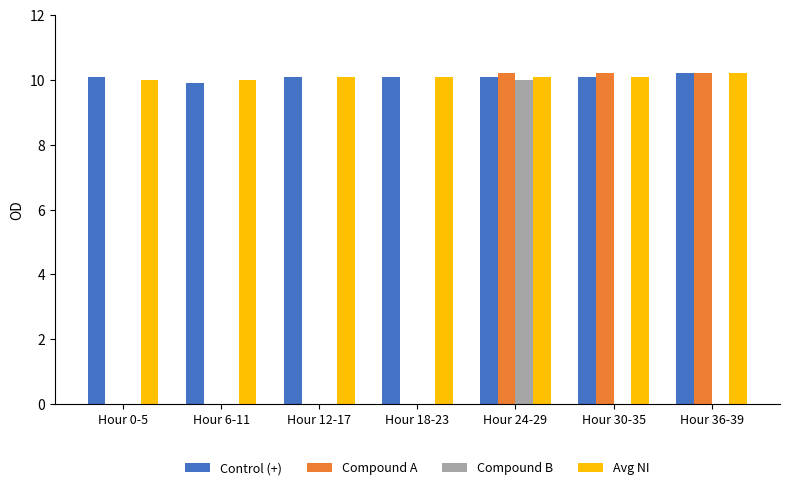

Reading left to right, what are all the values shown in this chart?

Control (+): Hour 0-5=10.1	Hour 6-11=9.9	Hour 12-17=10.1	Hour 18-23=10.1	Hour 24-29=10.1	Hour 30-35=10.1	Hour 36-39=10.2
Compound A: Hour 0-5=0.0	Hour 6-11=0.0	Hour 12-17=0.0	Hour 18-23=0.0	Hour 24-29=10.2	Hour 30-35=10.2	Hour 36-39=10.2
Compound B: Hour 0-5=0.0	Hour 6-11=0.0	Hour 12-17=0.0	Hour 18-23=0.0	Hour 24-29=10.0	Hour 30-35=0.0	Hour 36-39=0.0
Avg NI: Hour 0-5=10.0	Hour 6-11=10.0	Hour 12-17=10.1	Hour 18-23=10.1	Hour 24-29=10.1	Hour 30-35=10.1	Hour 36-39=10.2